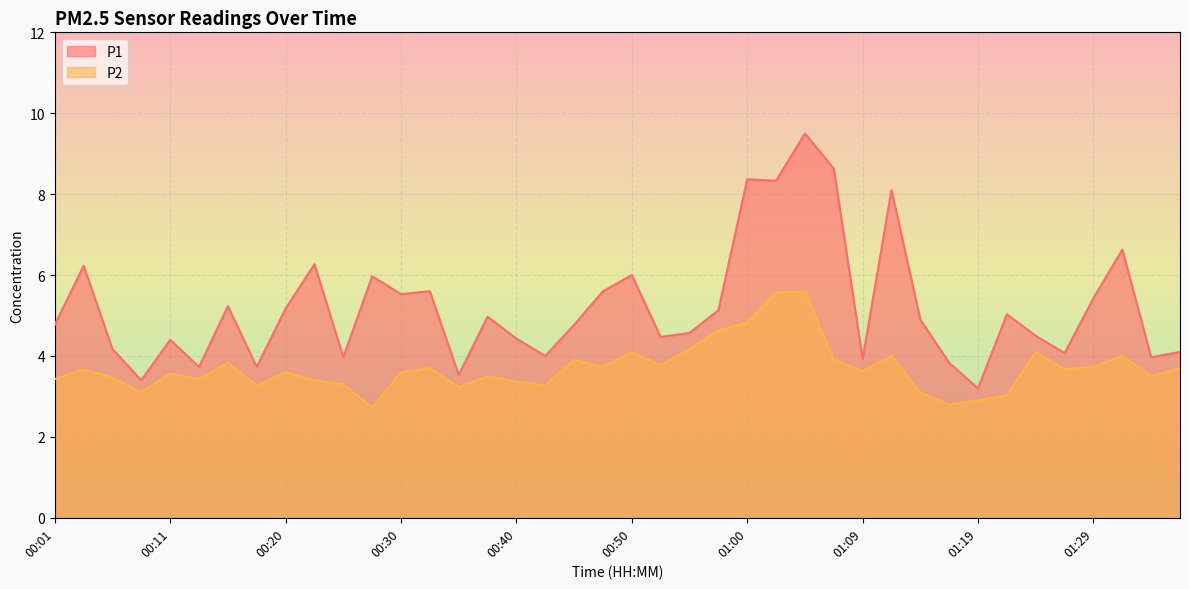

What is the approximate value of P1 at 00:33?

5.6